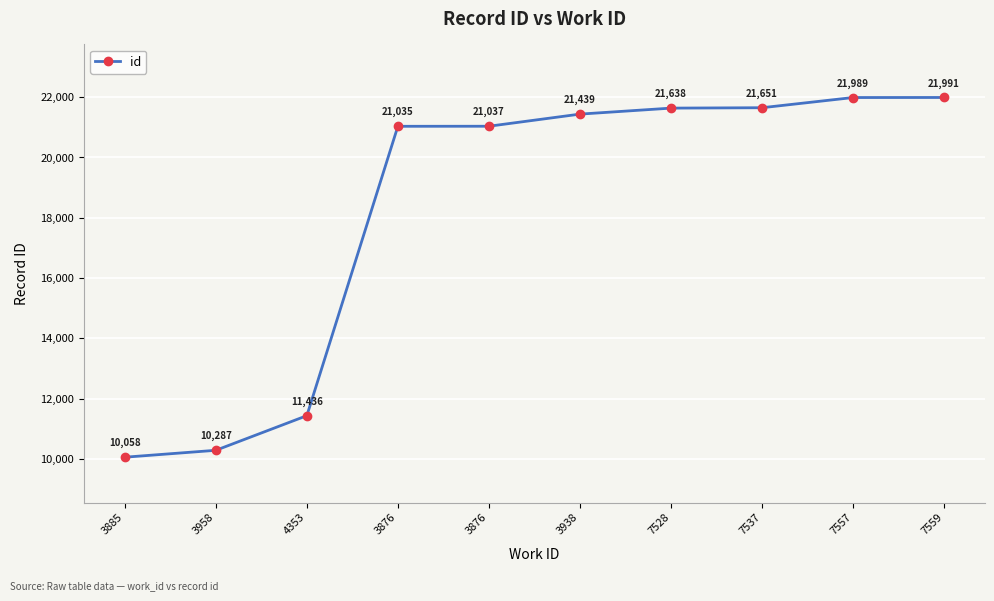

How many lines are shown in the chart?

1